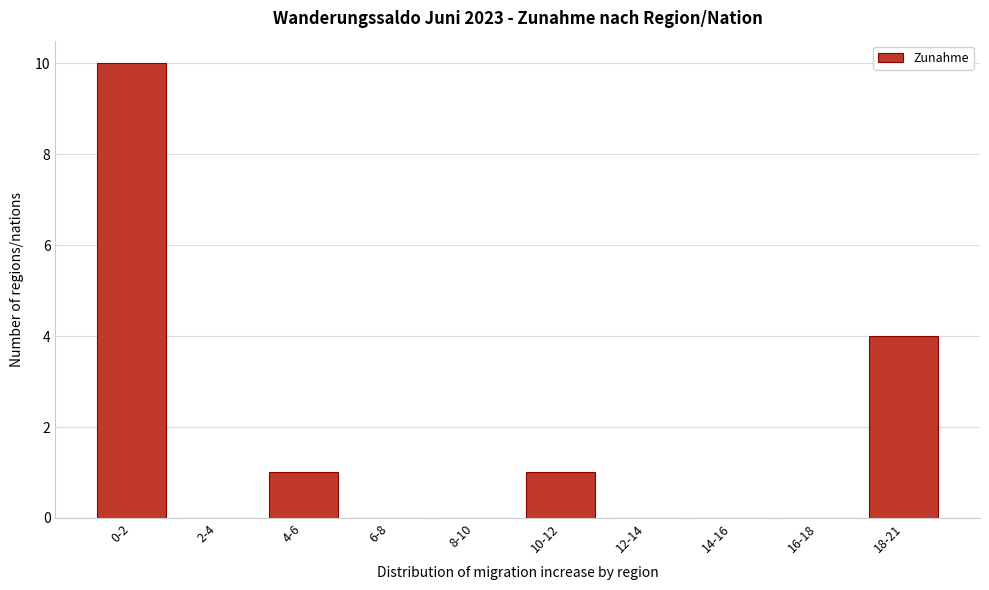

Reading left to right, transcribe all the data shown in this chart.

0-2=10	2-4=0	4-6=1	6-8=0	8-10=0	10-12=1	12-14=0	14-16=0	16-18=0	18-21=4